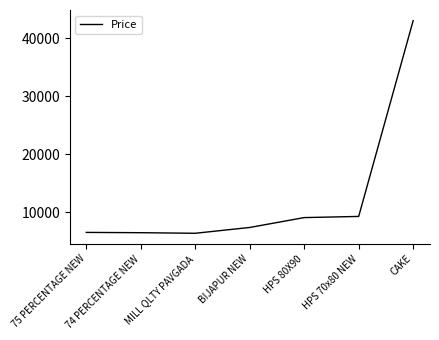

What is the maximum value shown in the chart?

43000